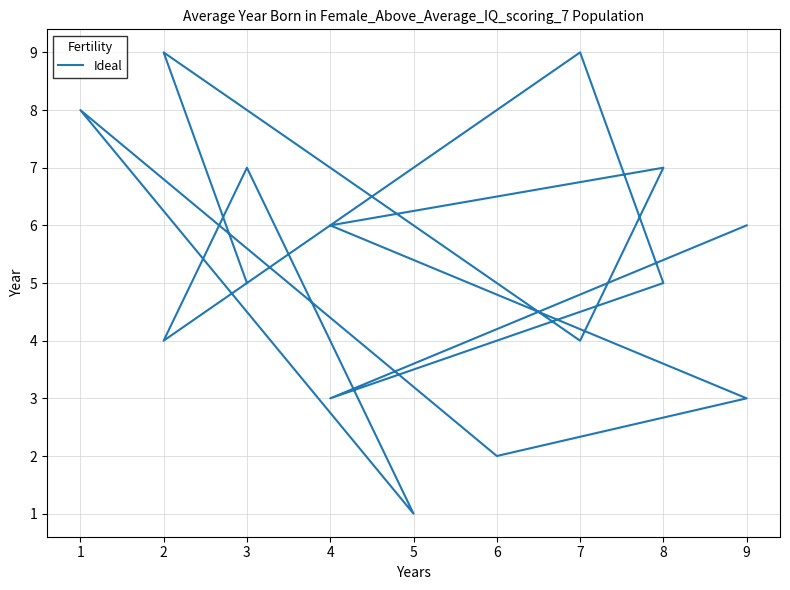

Is it true that the value at 9 is 1?

False